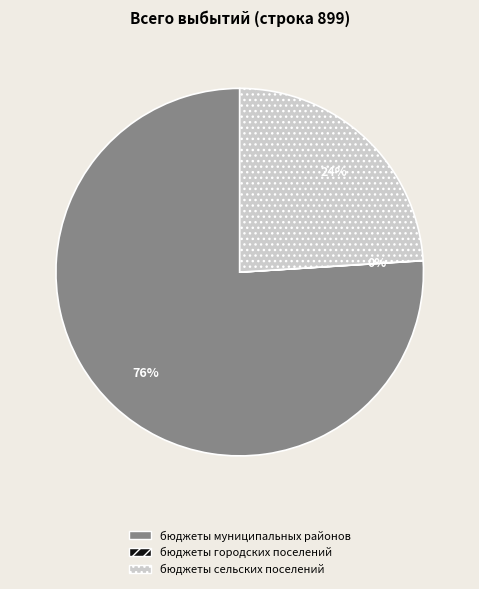

Is it true that бюджеты муниципальных районов is 69% of the pie?

False